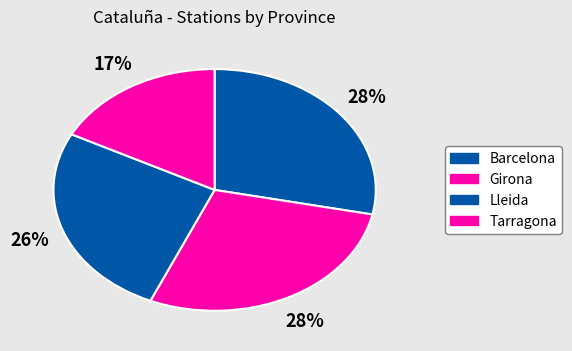

How many slices are in this pie chart?

4